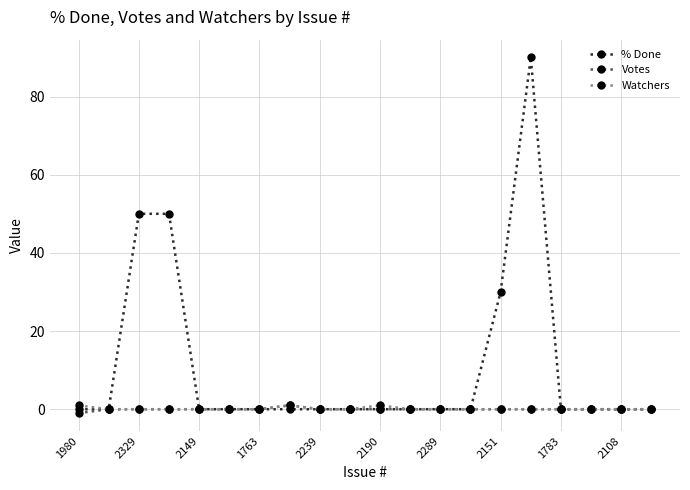

What is the sum of all Watchers values?

3